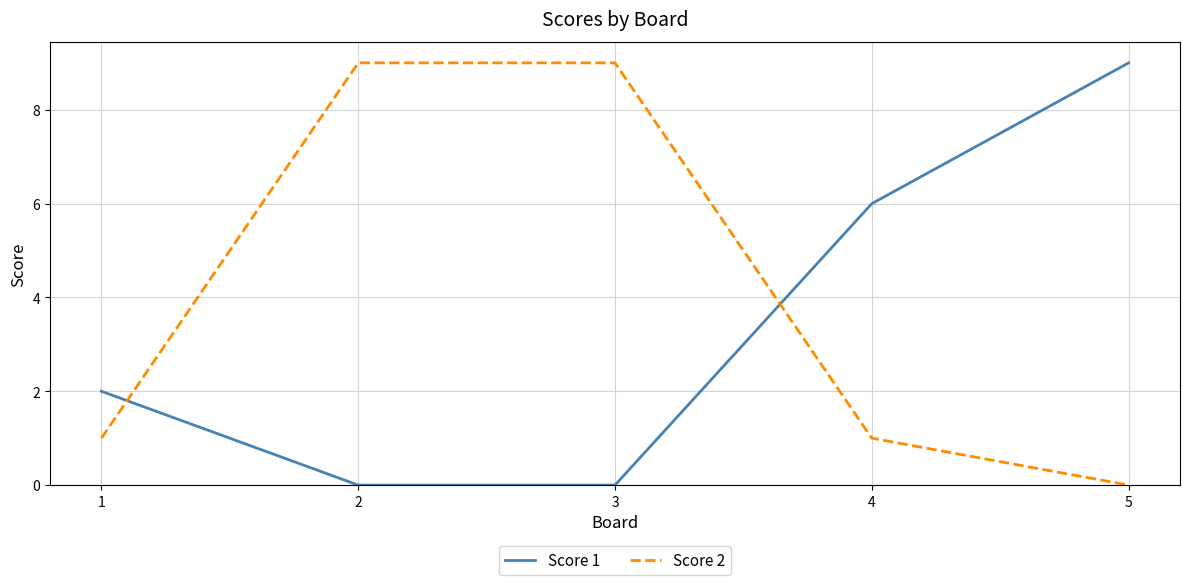

Reading left to right, extract all data points from this chart.

Score 1: 2	0	0	6	9
Score 2: 1	9	9	1	0